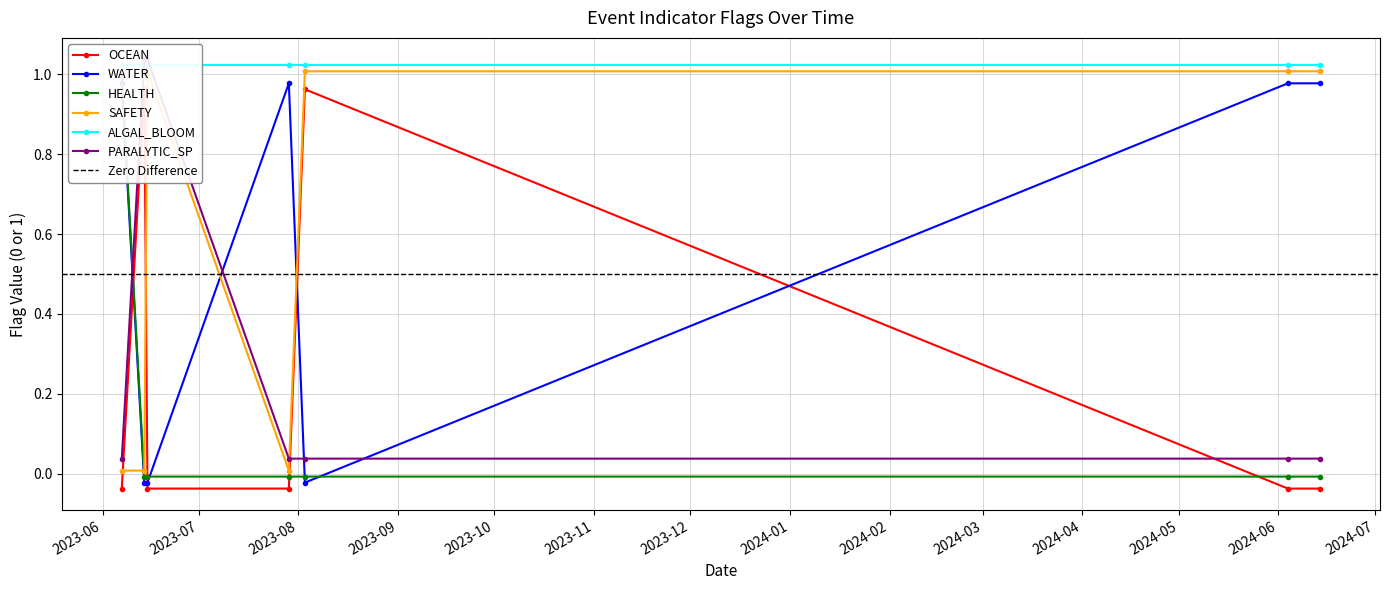

Reading left to right, what are all the values shown in this chart?

OCEAN: 2024-06-14=0	2024-06-04=0	2023-08-03=1	2023-07-29=0	2023-06-15=0	2023-06-14=1	2023-06-07=0
WATER: 2024-06-14=1	2024-06-04=1	2023-08-03=0	2023-07-29=1	2023-06-15=0	2023-06-14=0	2023-06-07=1
HEALTH: 2024-06-14=0	2024-06-04=0	2023-08-03=0	2023-07-29=0	2023-06-15=0	2023-06-14=0	2023-06-07=1
SAFETY: 2024-06-14=1	2024-06-04=1	2023-08-03=1	2023-07-29=0	2023-06-15=1	2023-06-14=0	2023-06-07=0
ALGAL_BLOOM: 2024-06-14=1	2024-06-04=1	2023-08-03=1	2023-07-29=1	2023-06-15=1	2023-06-14=1	2023-06-07=1
PARALYTIC_SP: 2024-06-14=0	2024-06-04=0	2023-08-03=0	2023-07-29=0	2023-06-15=1	2023-06-14=1	2023-06-07=0